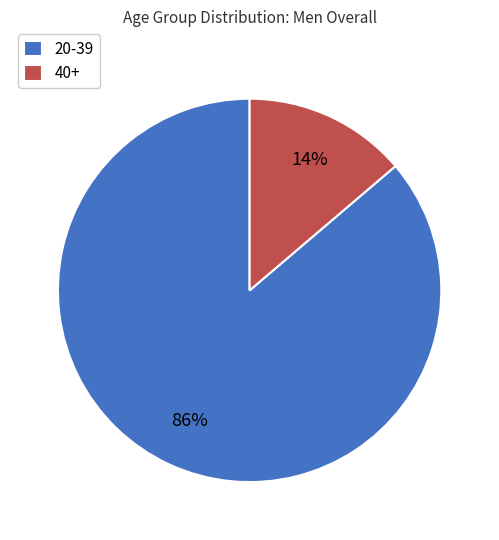

Which slice is the smallest?

40+